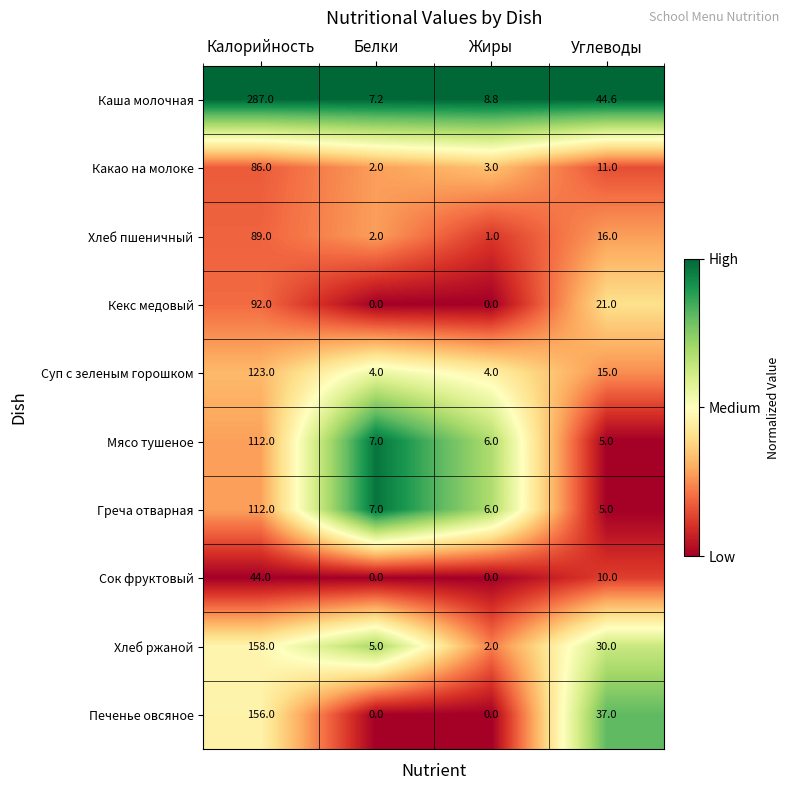

What is the sum of the Хлеб пшеничный values at Жиры and Калорийность?

90.0